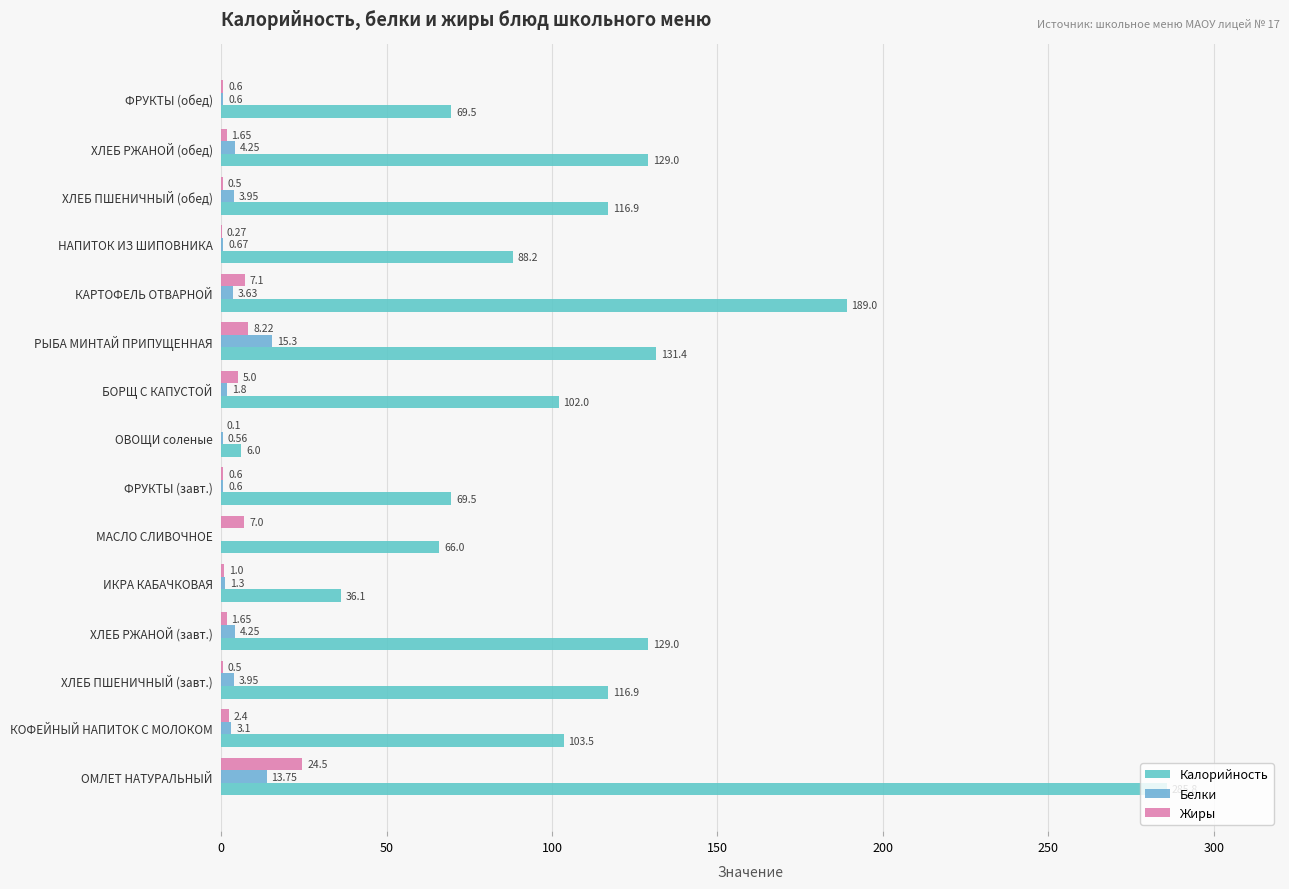

What position from the left is БОРЩ С КАПУСТОЙ?

9